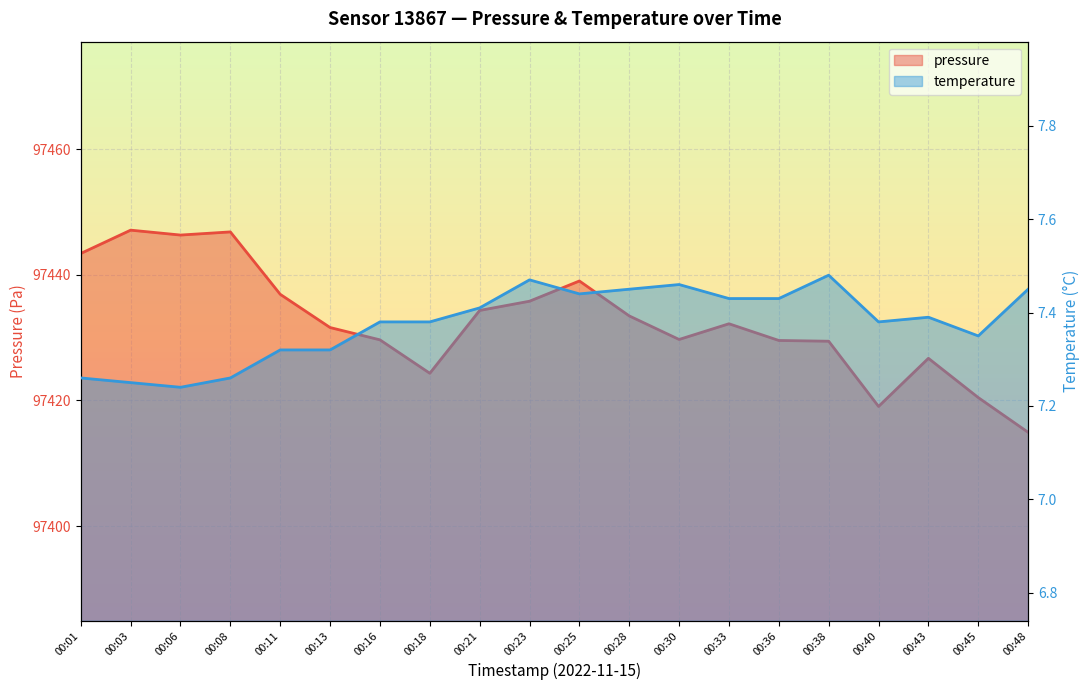

What is the maximum value shown in the chart?

97447.1